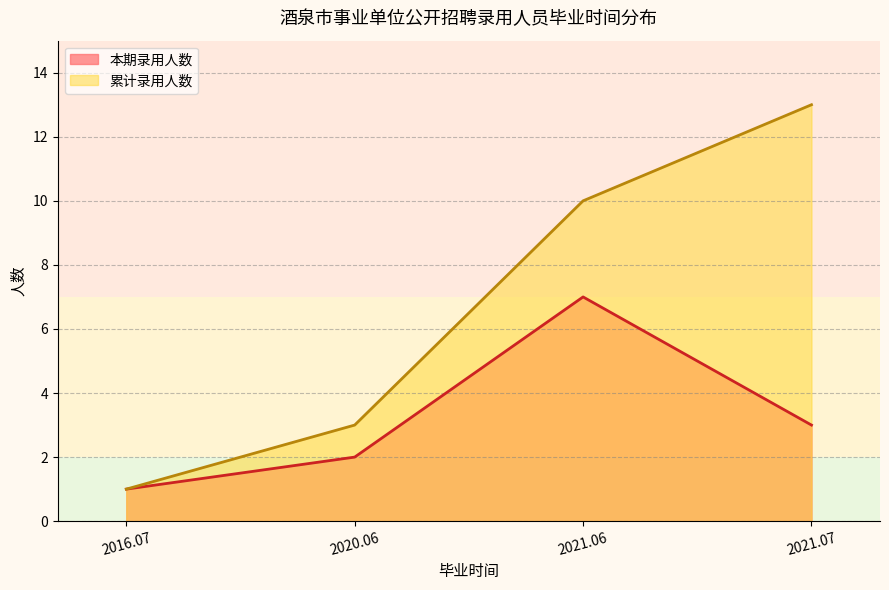

True or false: 累计人数 and 校园招聘 intersect in this chart.

False